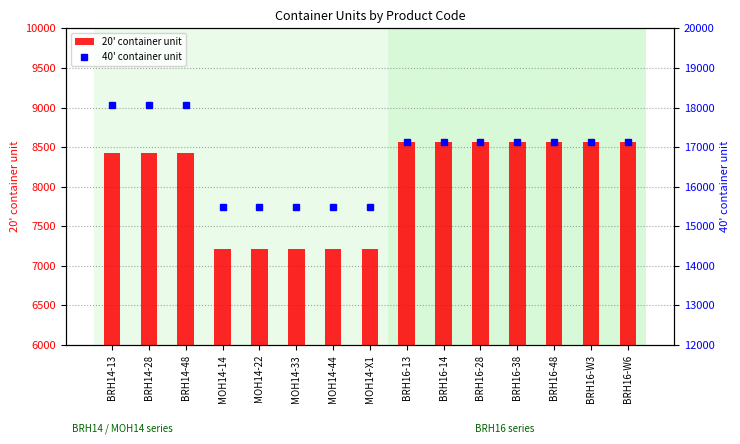

What is the label of the 7th bar from the right?

BRH16-13